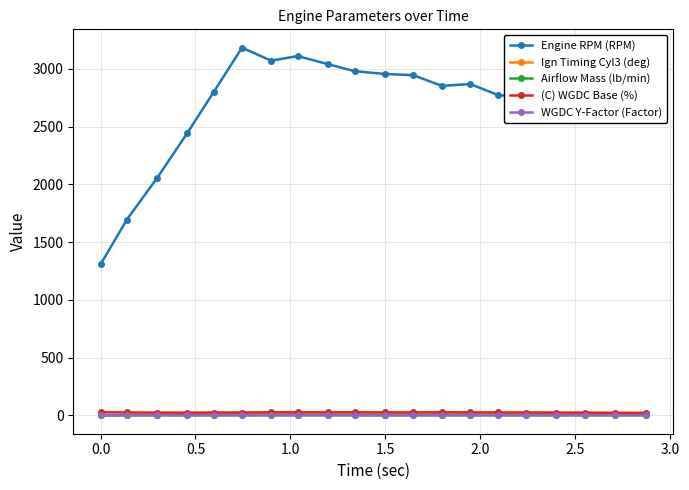

True or false: Engine RPM (RPM) and Airflow Mass (lb/min) intersect in this chart.

False